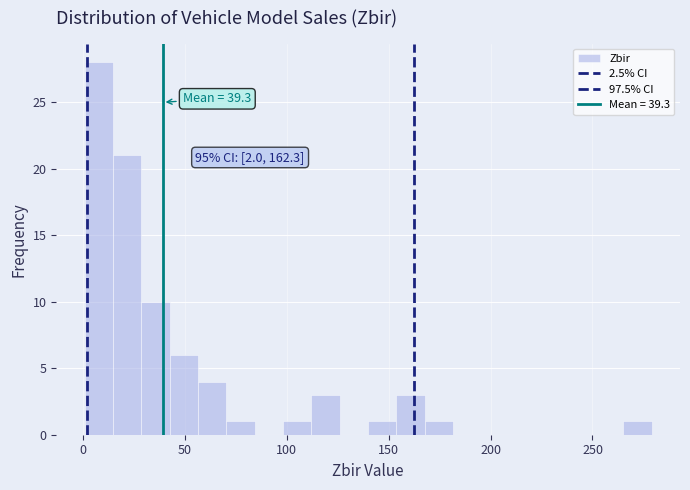

Read against the x-axis, roughly where is the centre of the tallest bar?

10